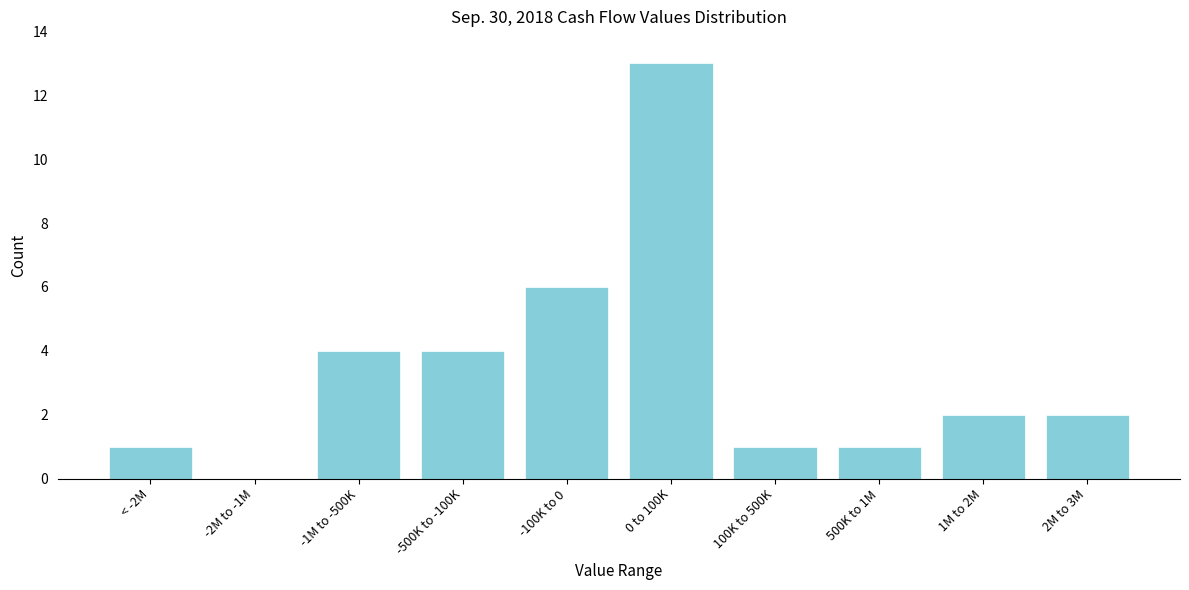

Reading right to left, extract all data points from this chart.

2M to 3M=2	1M to 2M=2	500K to 1M=1	100K to 500K=1	0 to 100K=13	-100K to 0=6	-500K to -100K=4	-1M to -500K=4	-2M to -1M=0	< -2M=1